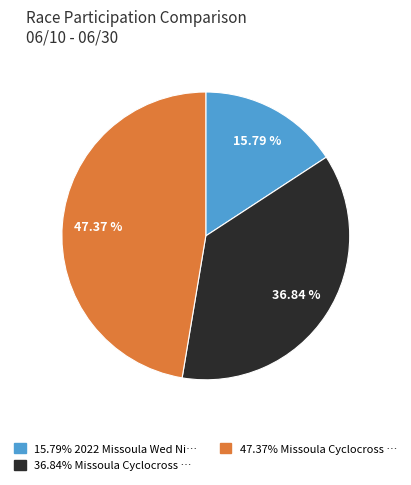

Is there any slice that represents more than half of the pie?

No